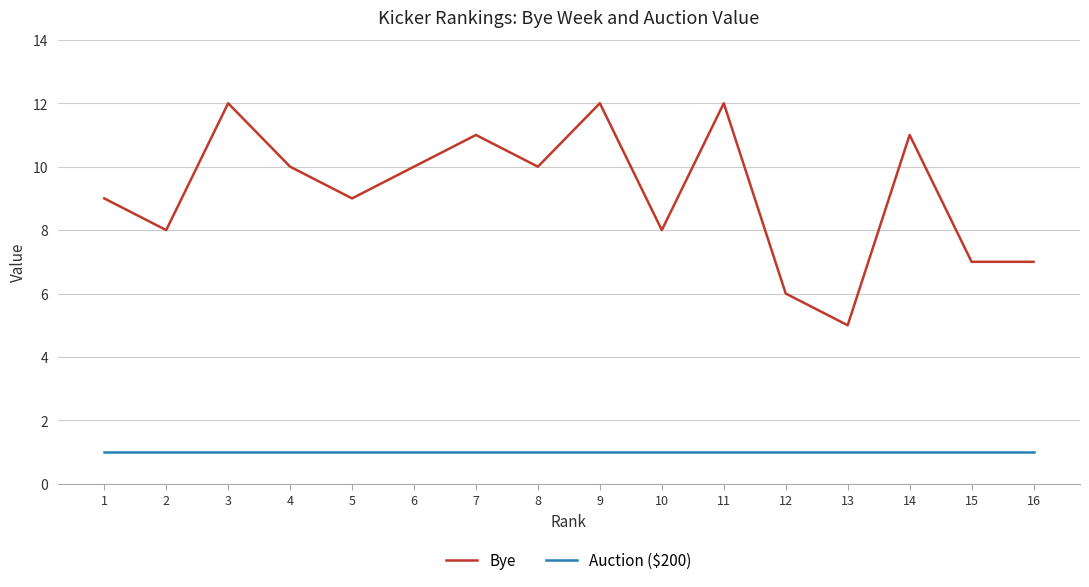

What is the minimum value for Bye?

5